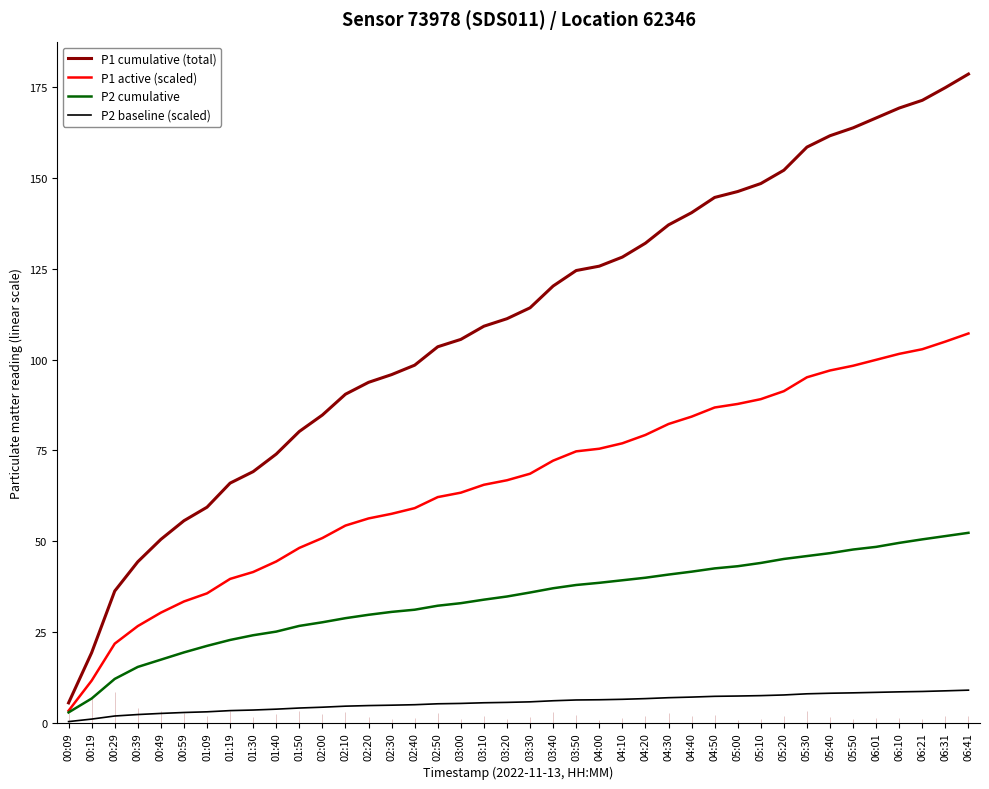

Is it true that P1 cumulative (total) equals 260.0 at 06:21?

False